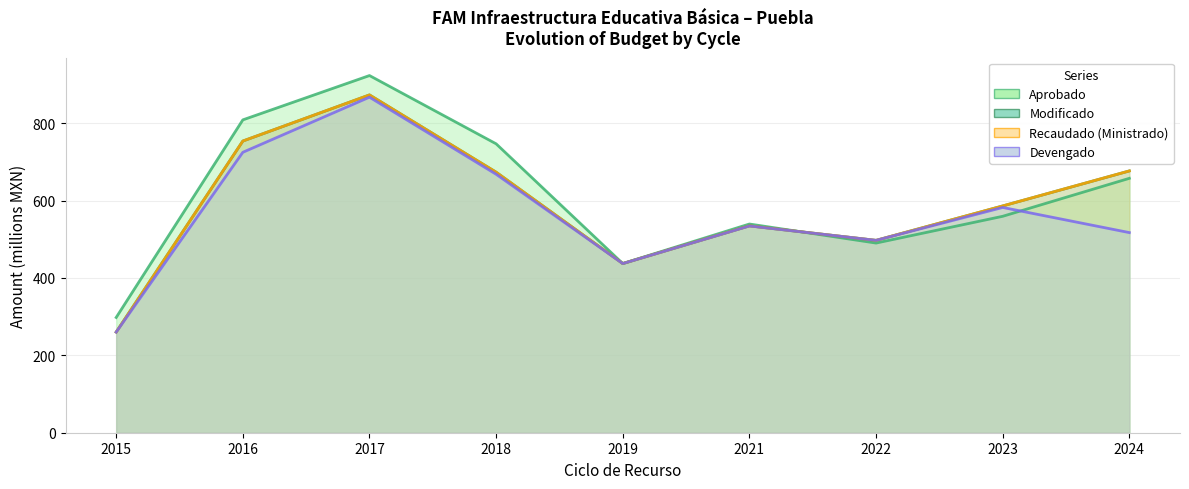

How many data points in Devengado are above 534?

5